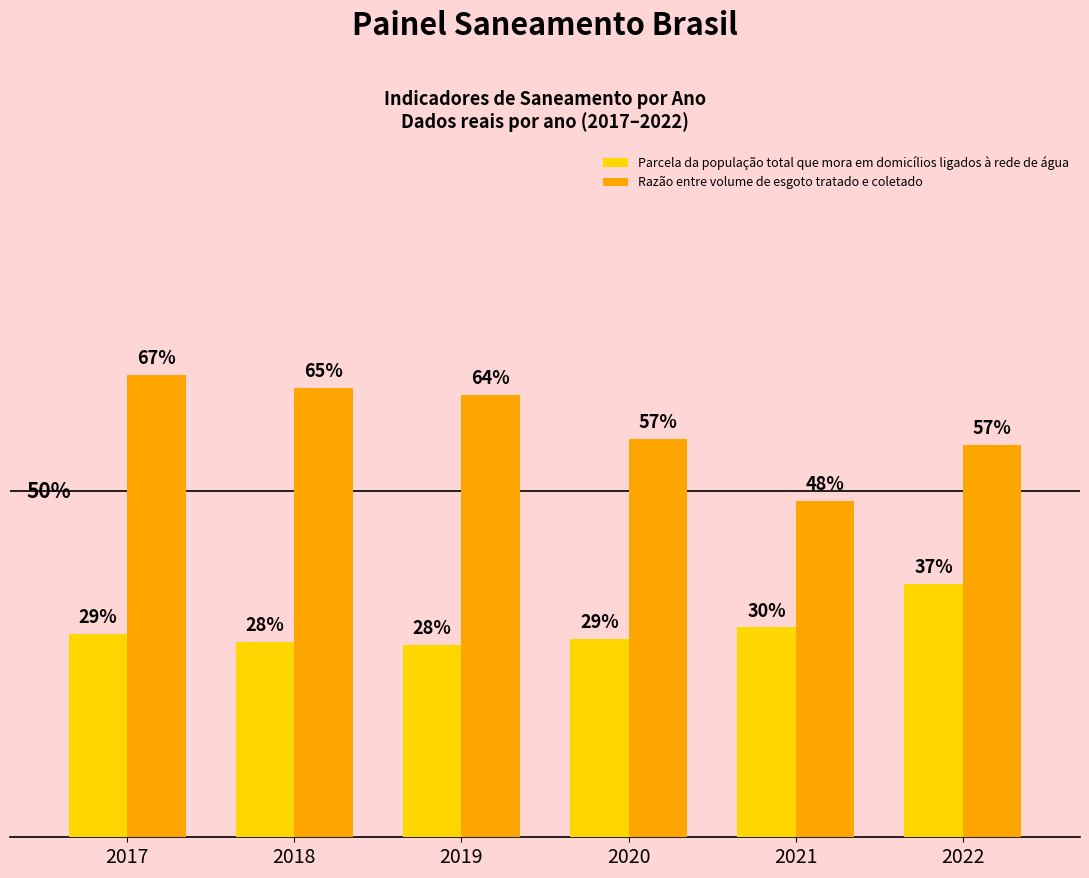

Rank the series at 2021 from lowest to highest value.

Parcela da população total que mora em domicílios ligados à rede de água, Razão entre volume de esgoto tratado e coletado